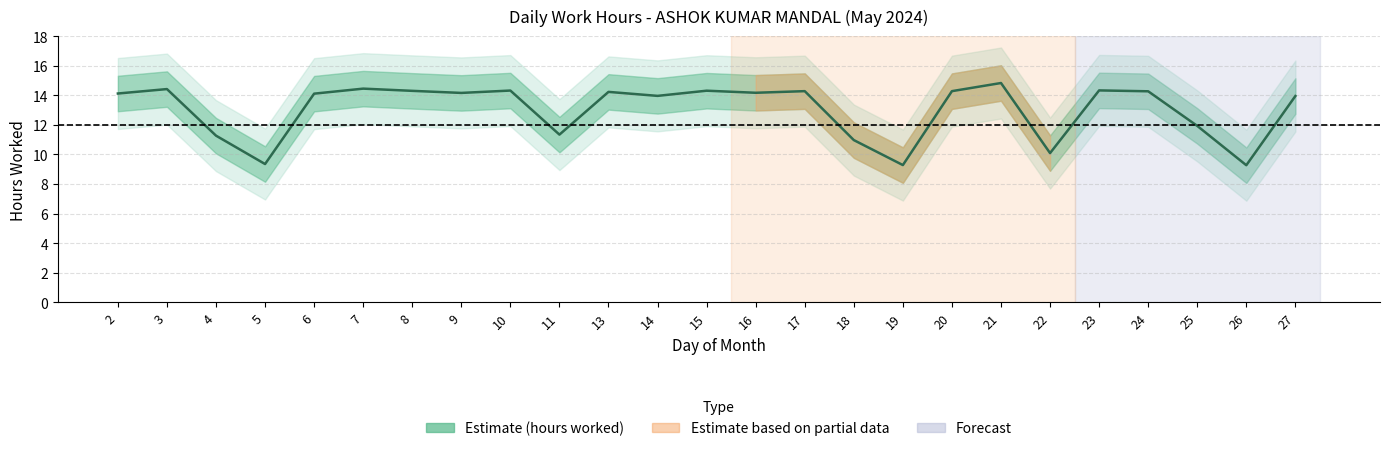

List the labels in order of value, smallest first.

26, 19, 5, 22, 18, 4, 11, 25, 27, 14, 6, 2, 9, 16, 13, 24, 17, 20, 8, 15, 10, 23, 3, 7, 21